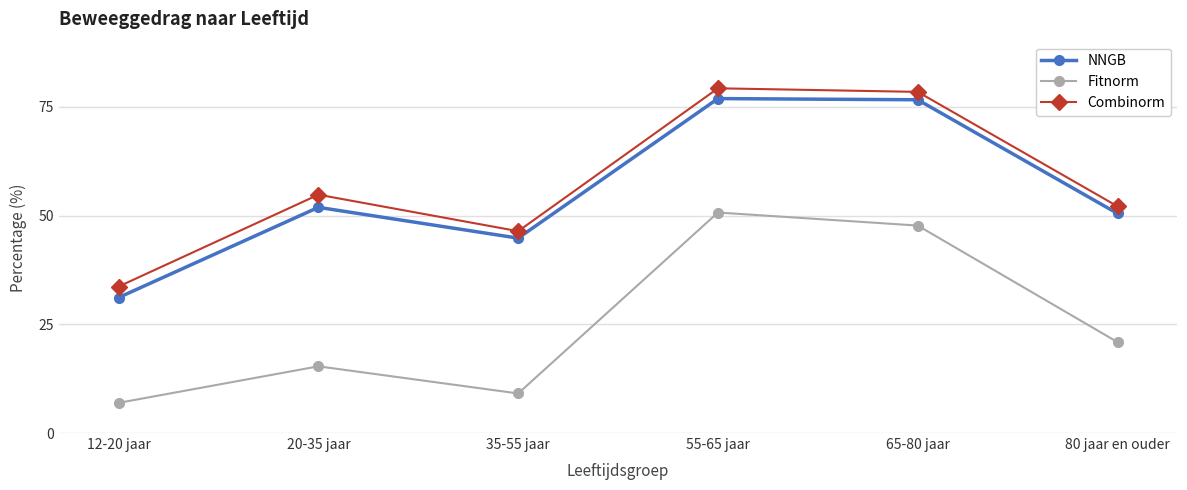

What is the label of the 2nd point from the right?

65-80 jaar